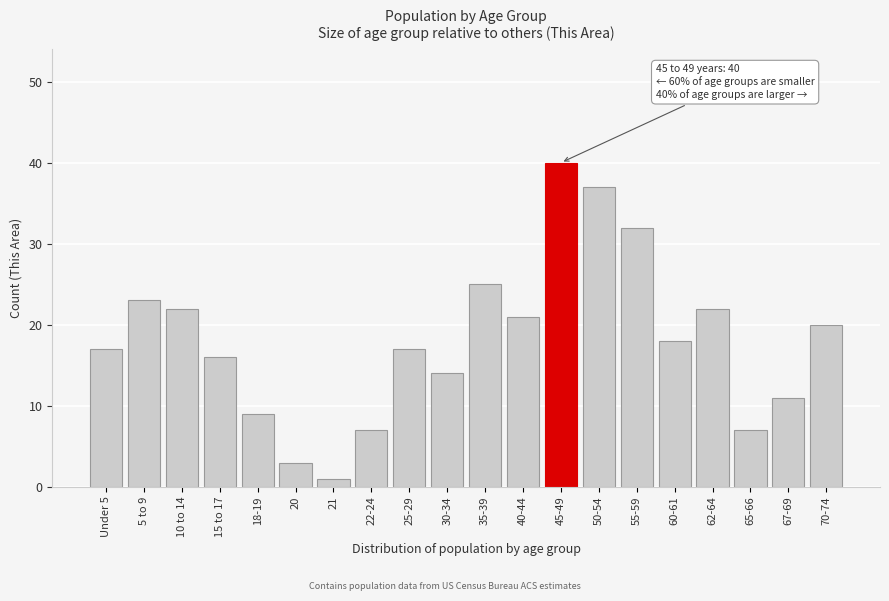

Reading right to left, what are all the values shown in this chart?

20	11	7	22	18	32	37	40	21	25	14	17	7	1	3	9	16	22	23	17